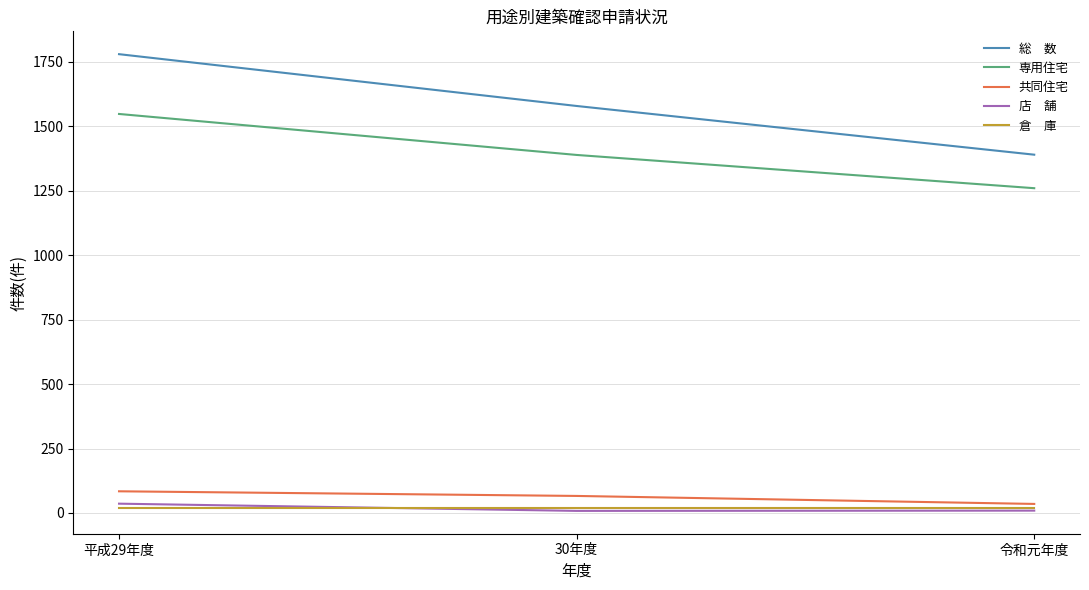

What is the maximum value shown in the chart?

1780